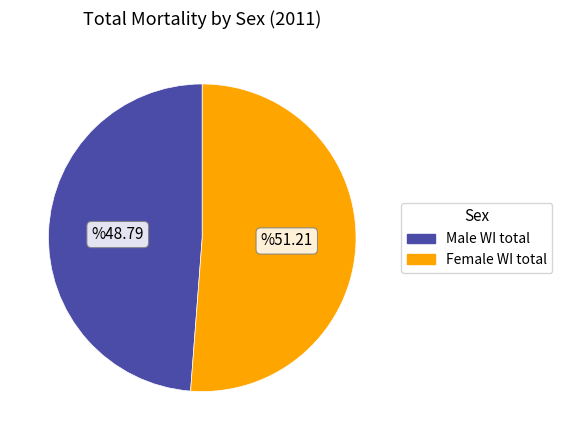

Which category has the smallest portion of the pie?

Male WI total